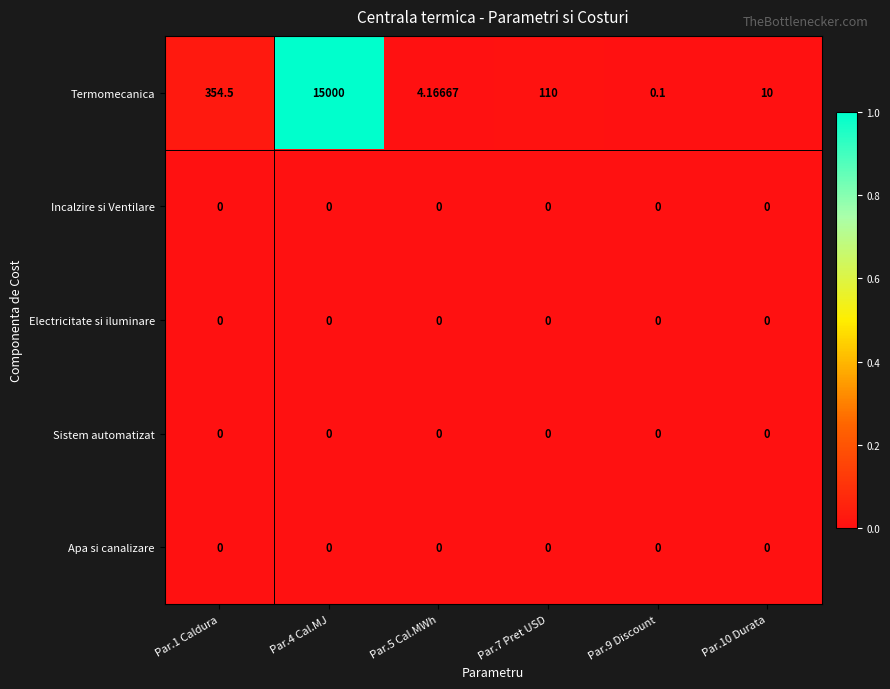

Which series has the widest spread of values?

Termomecanica